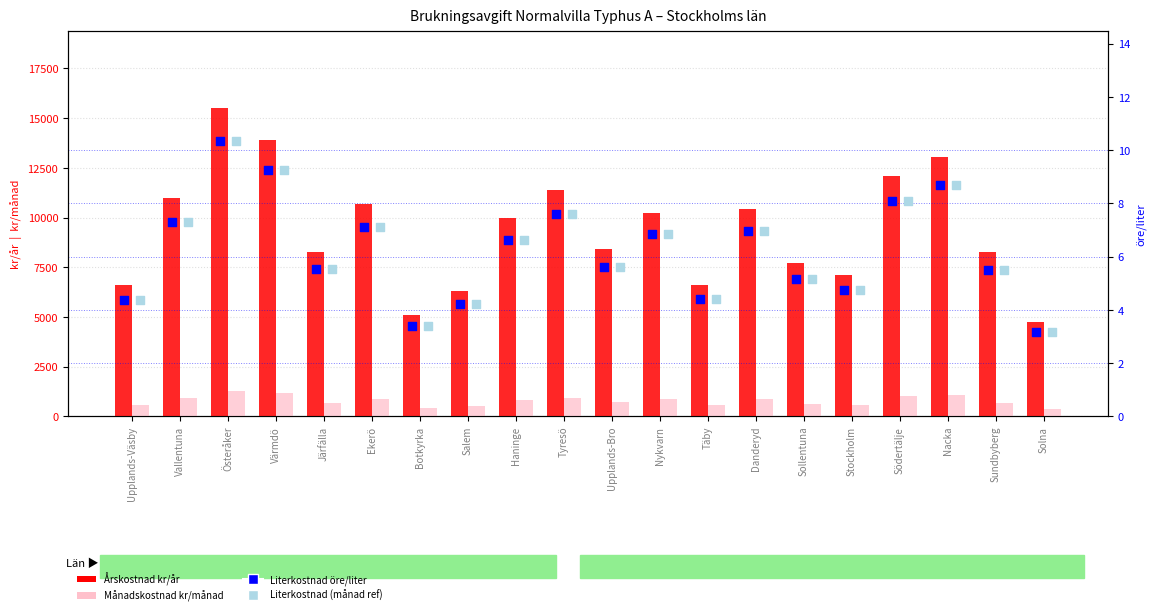

Which series has the largest total across all categories?

Årskostnad kr/år